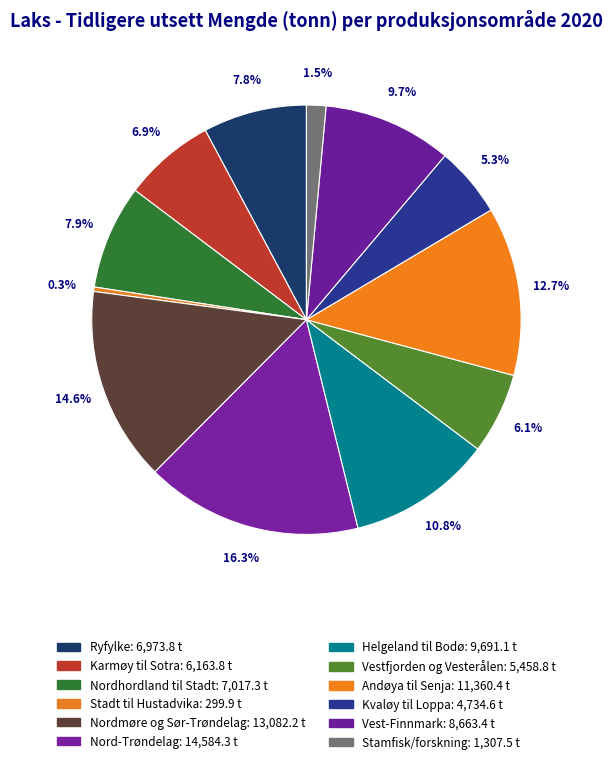

How many segments does this pie chart have?

12